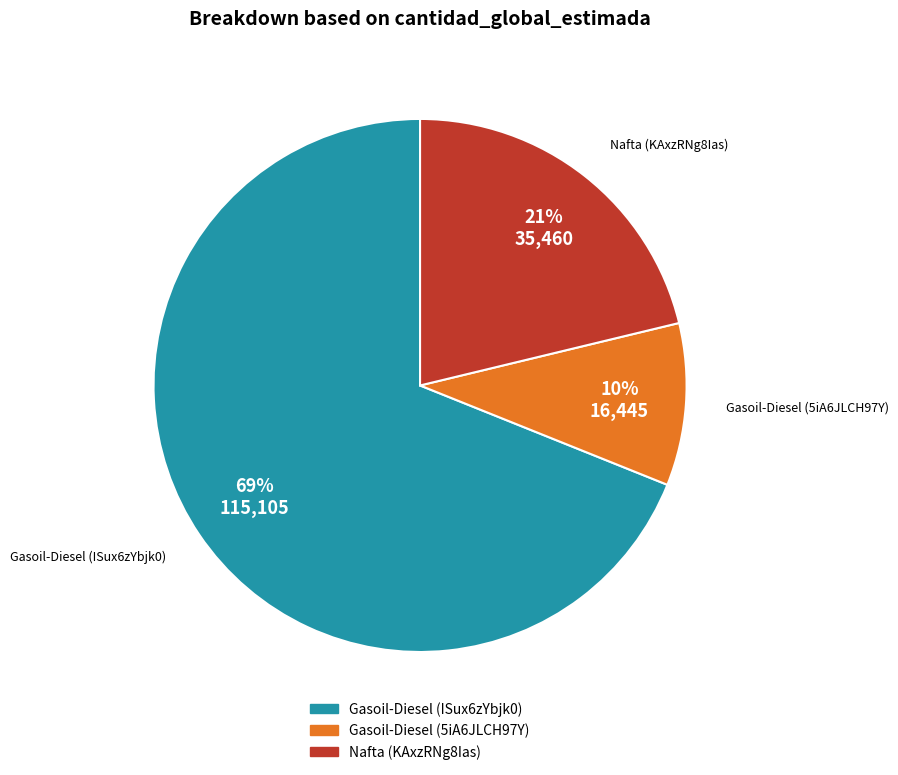

Which category has the biggest portion of the pie?

Gasoil-Diesel (ISux6zYbjk0)